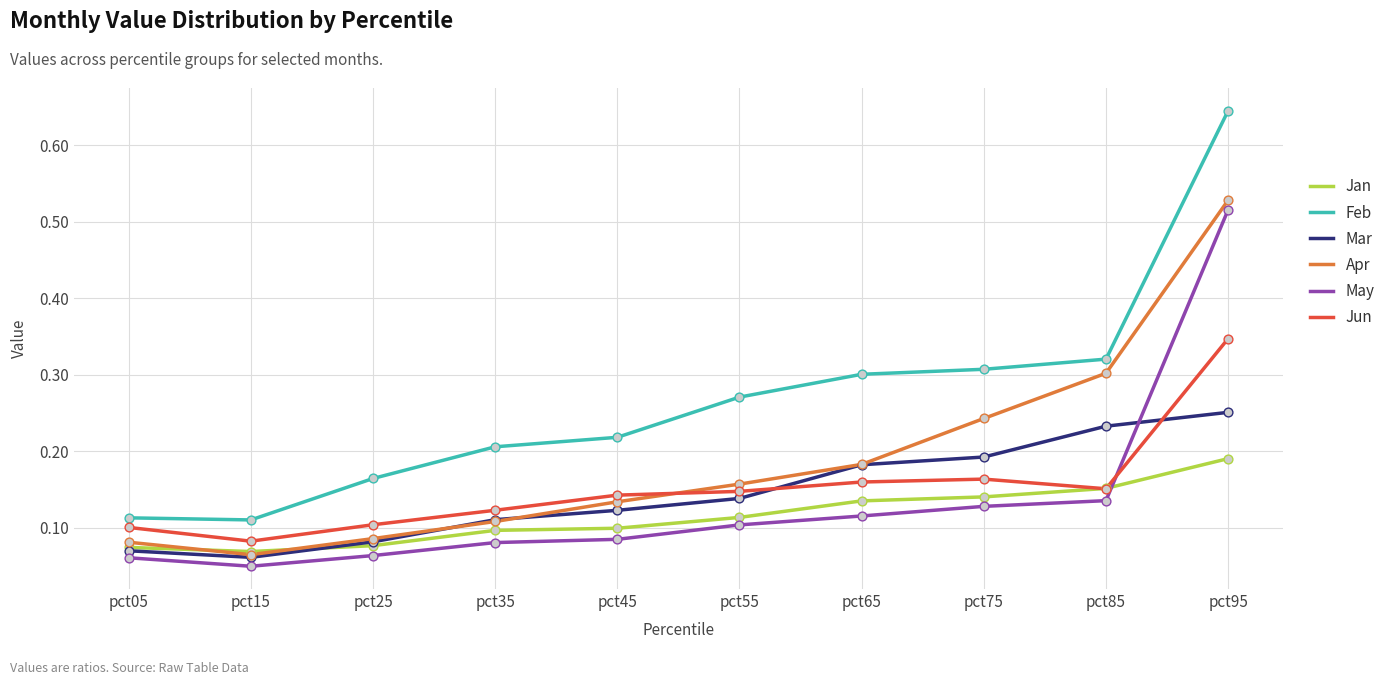

What is the total value across all series at pct75?

1.2